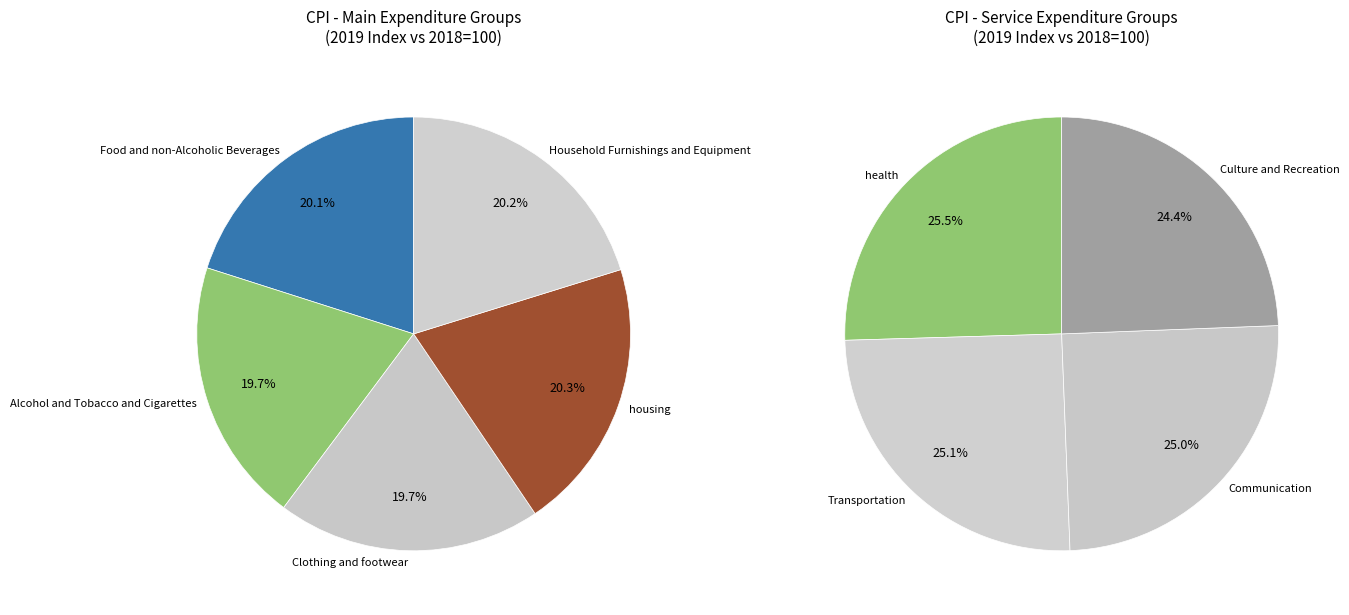

Rank the categories by value from highest to lowest.

health, housing, Household Furnishings and Equipment, Transportation, Food and non-Alcoholic Beverages, Communication, Alcohol and Tobacco and Cigarettes, Clothing and footwear, Culture and Recreation